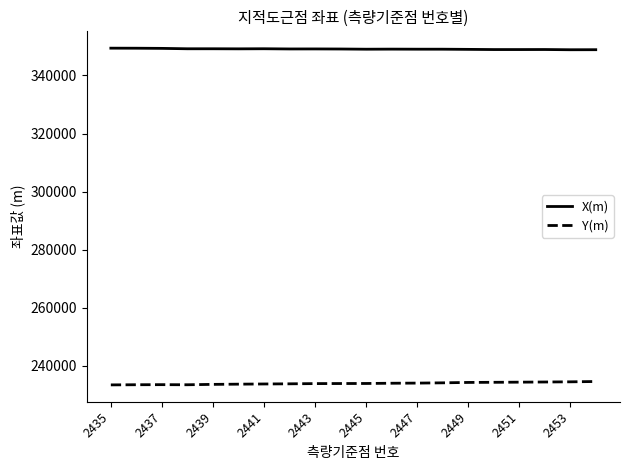

True or false: X(m) and Y(m) intersect in this chart.

False